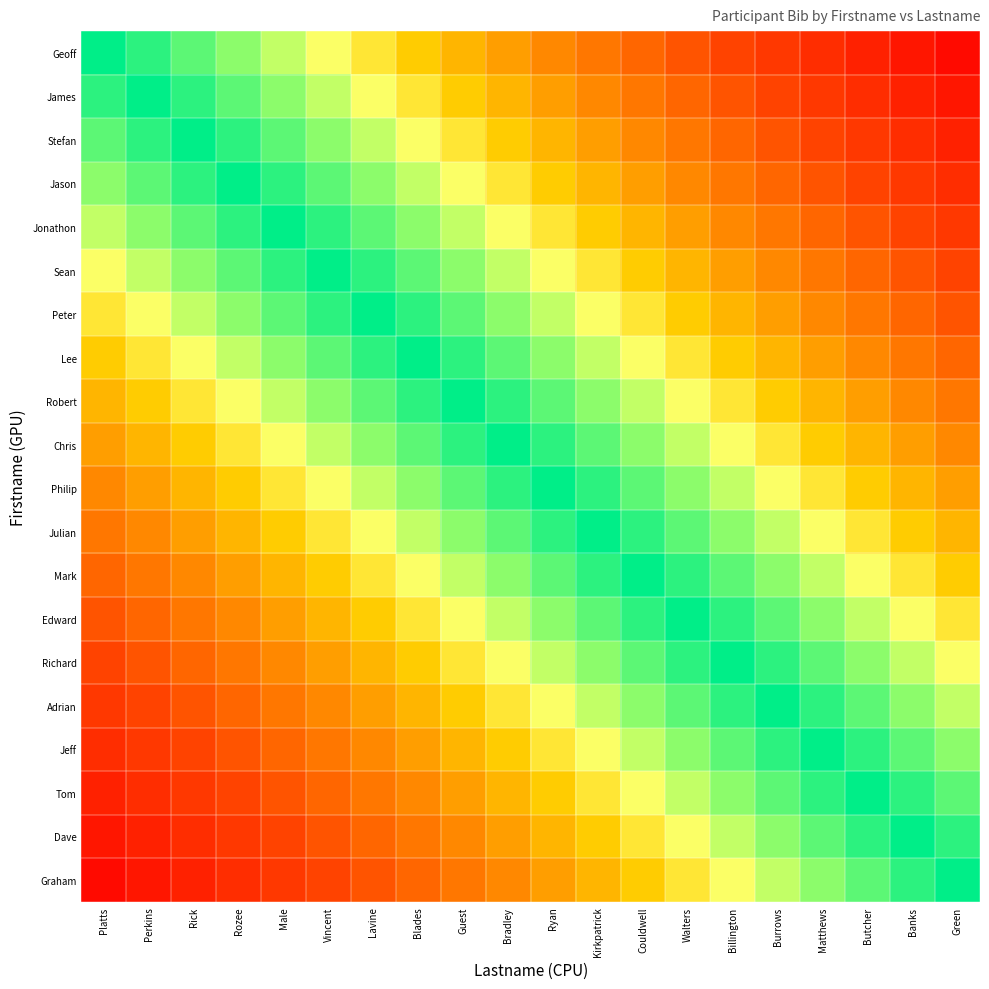

Between Butcher and Couldwell, which is larger?

Couldwell